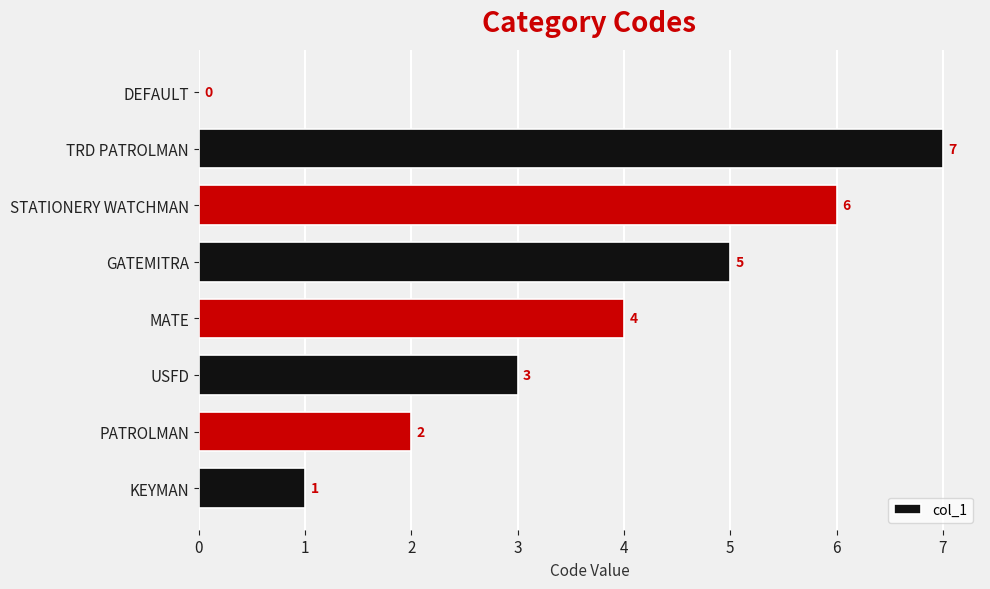

Is it true that the value at PATROLMAN is 1?

False